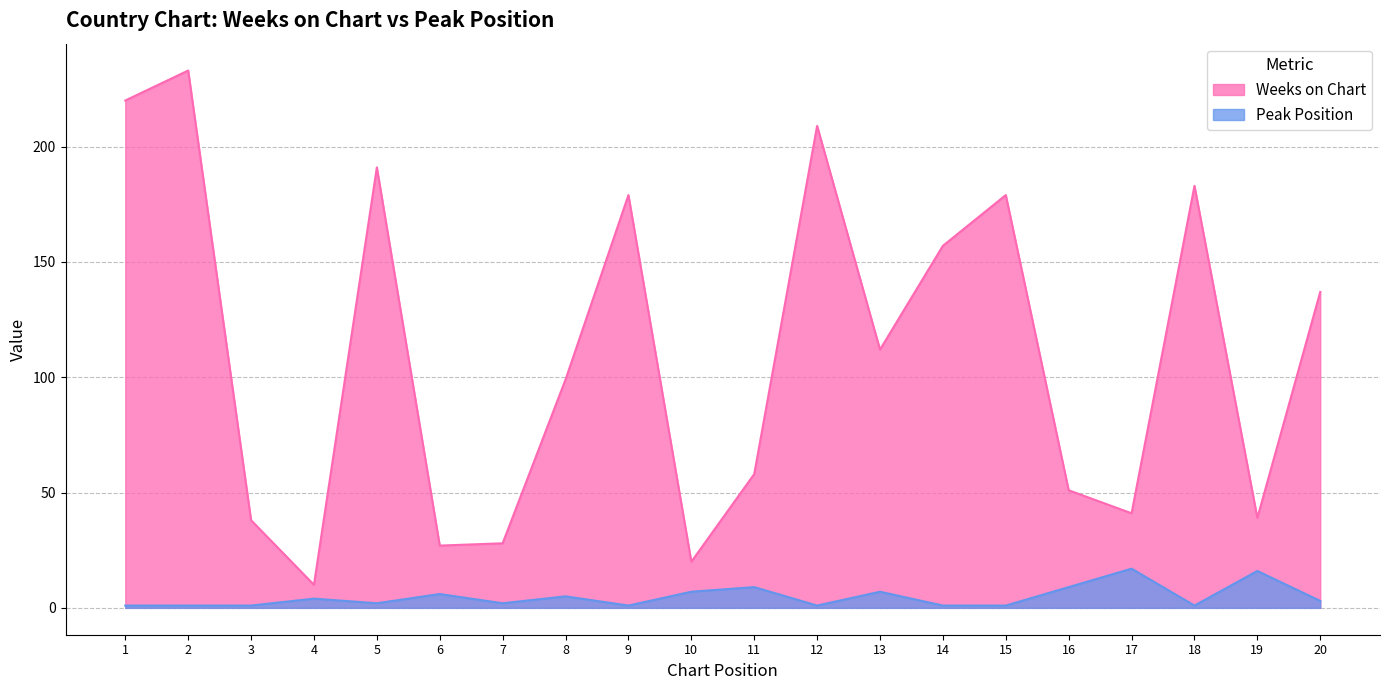

Reading right to left, extract all data points from this chart.

Weeks on Chart: 20=137	19=39	18=183	17=41	16=51	15=179	14=157	13=112	12=209	11=58	10=20	9=179	8=99	7=28	6=27	5=191	4=10	3=38	2=233	1=220
Peak Position: 20=3	19=16	18=1	17=17	16=9	15=1	14=1	13=7	12=1	11=9	10=7	9=1	8=5	7=2	6=6	5=2	4=4	3=1	2=1	1=1